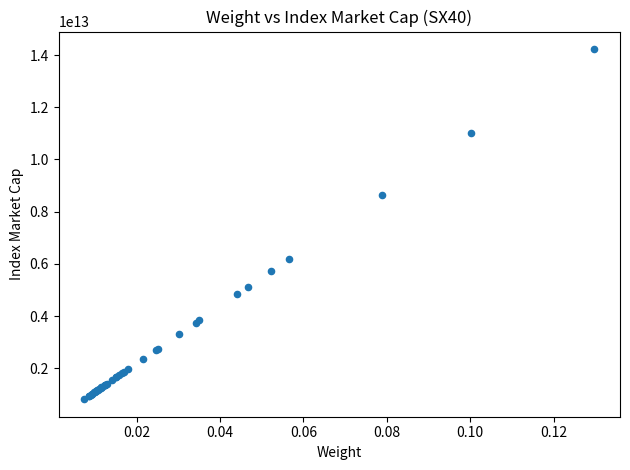

What Y value in the scatter plot is closest to 7521094482509?

8655534062661.8